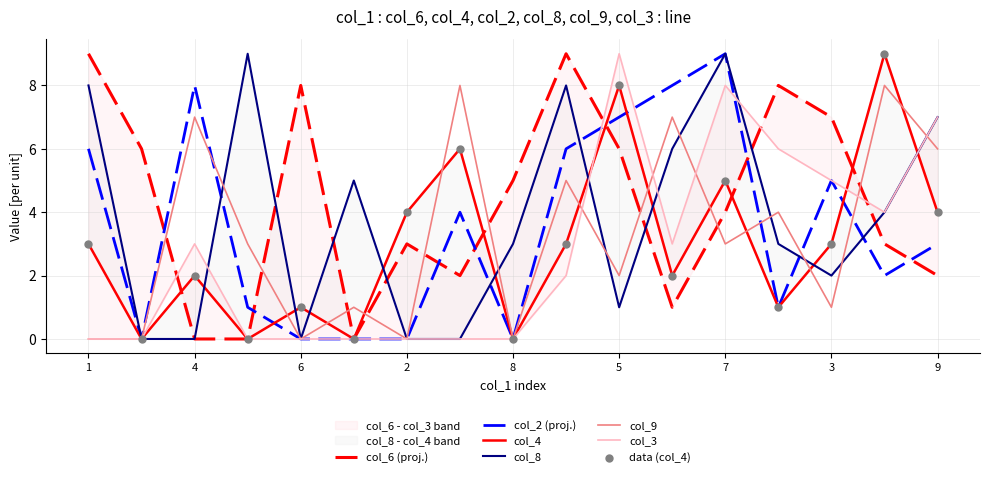

At how many categories does at least one series exceed 5?

14